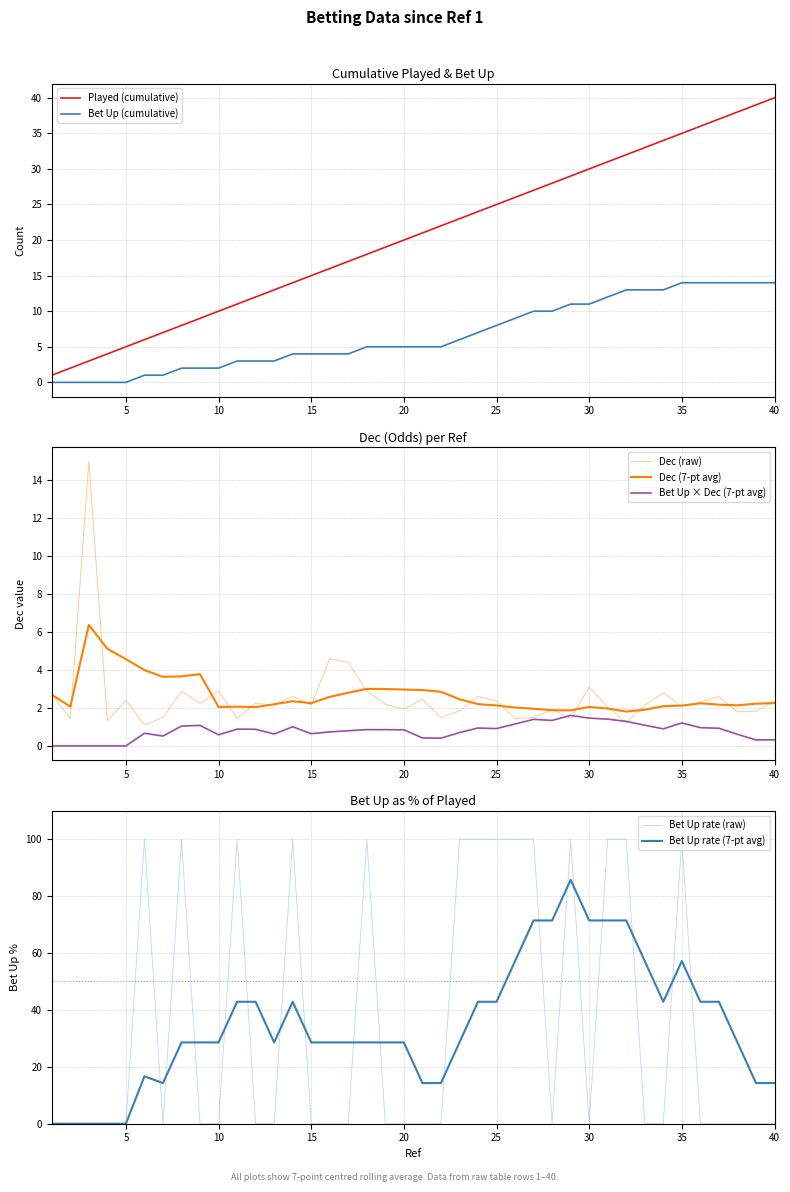

The value of Played (cumulative) at 5 is 5. True or false?

True